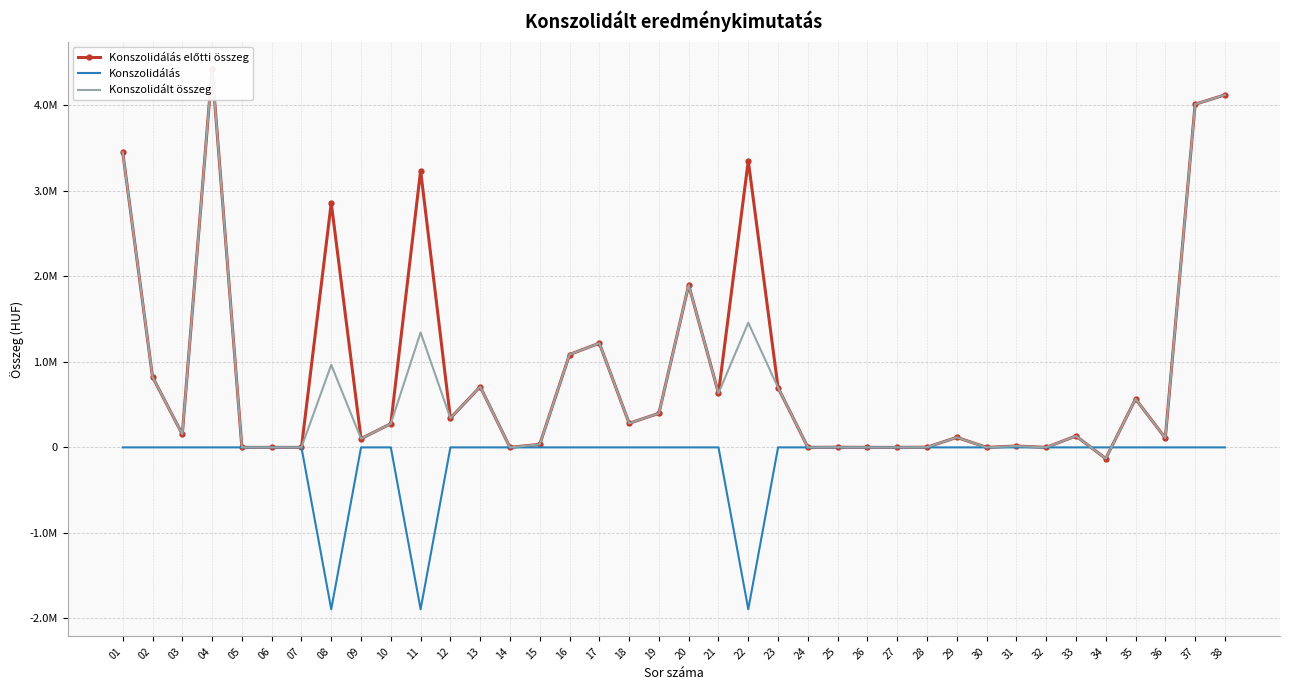

At which category does the chart reach its minimum across all series?

08